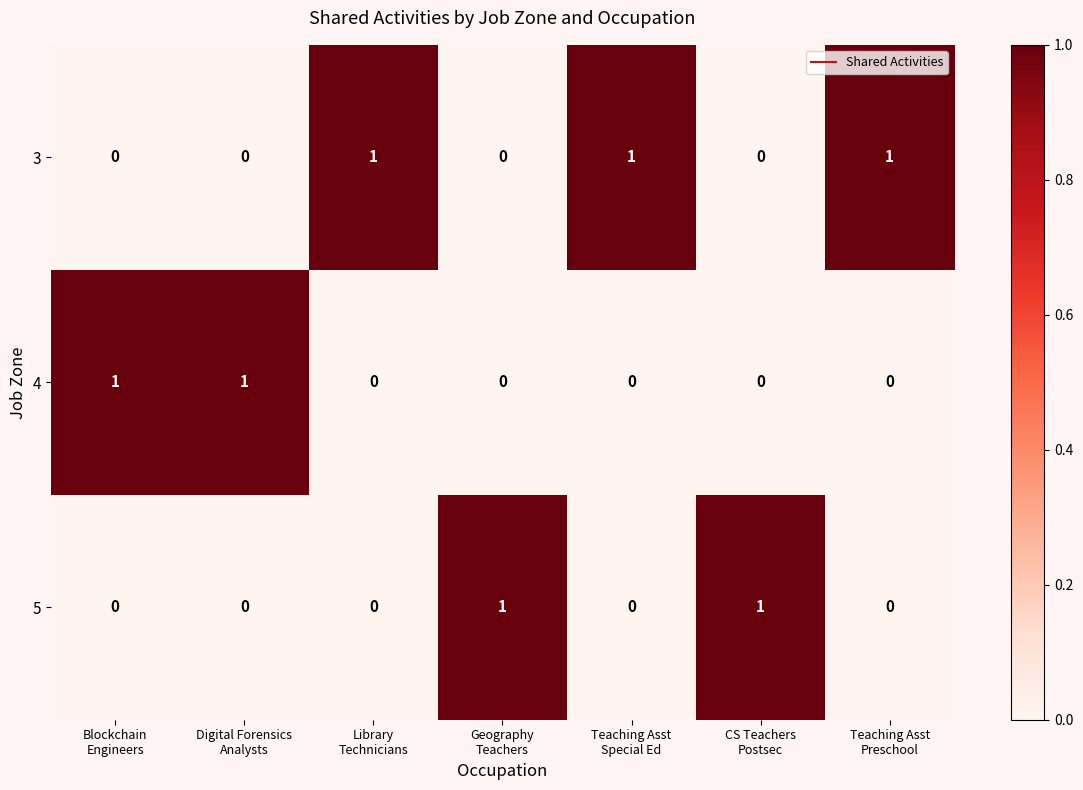

Count the 3 values in the range 0 to 1.

7